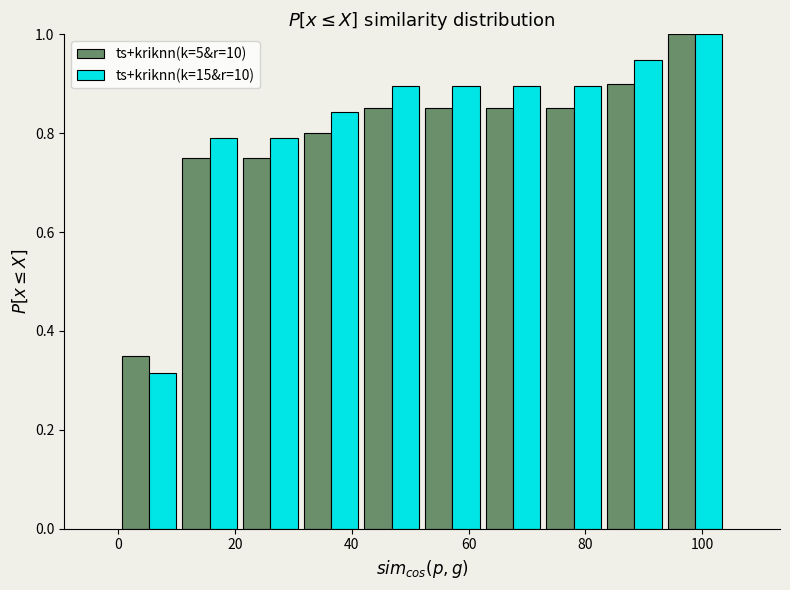

What is the height of the ts+kriknn(k=5&r=10) bar covering 72 to 84 on the x-axis? Neither the bar edges nor the heights are printed on the chart, so give them approximately, as read against the axes.

0.86